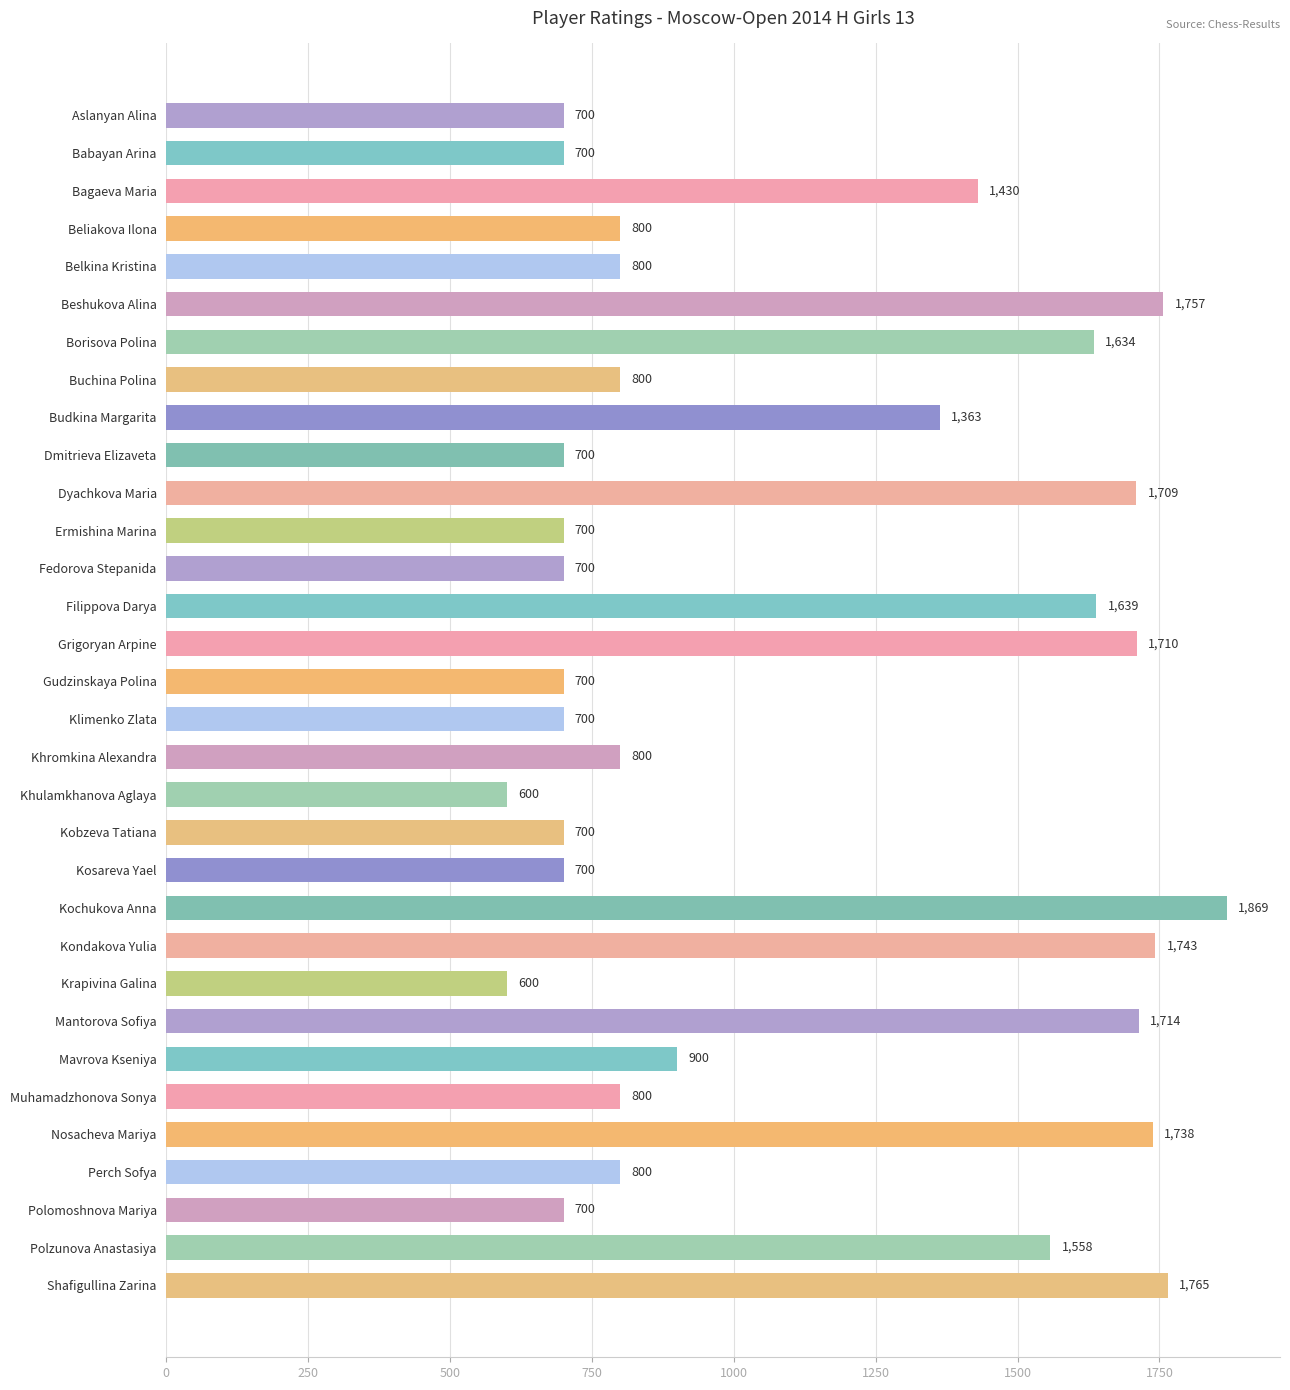

What is the sum of all values?

35529